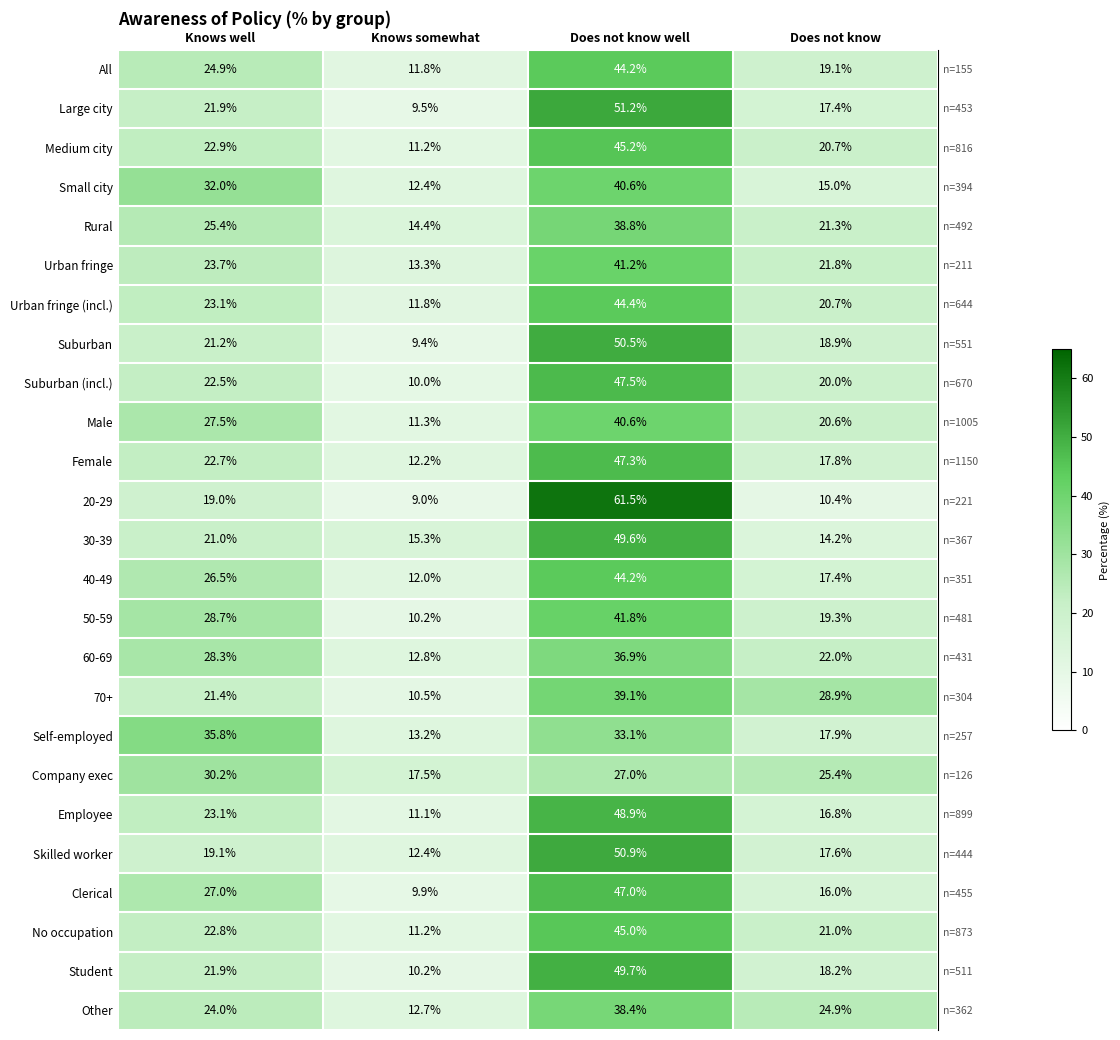

What is the difference between the maximum and second lowest values in the Company exec series?

4.8